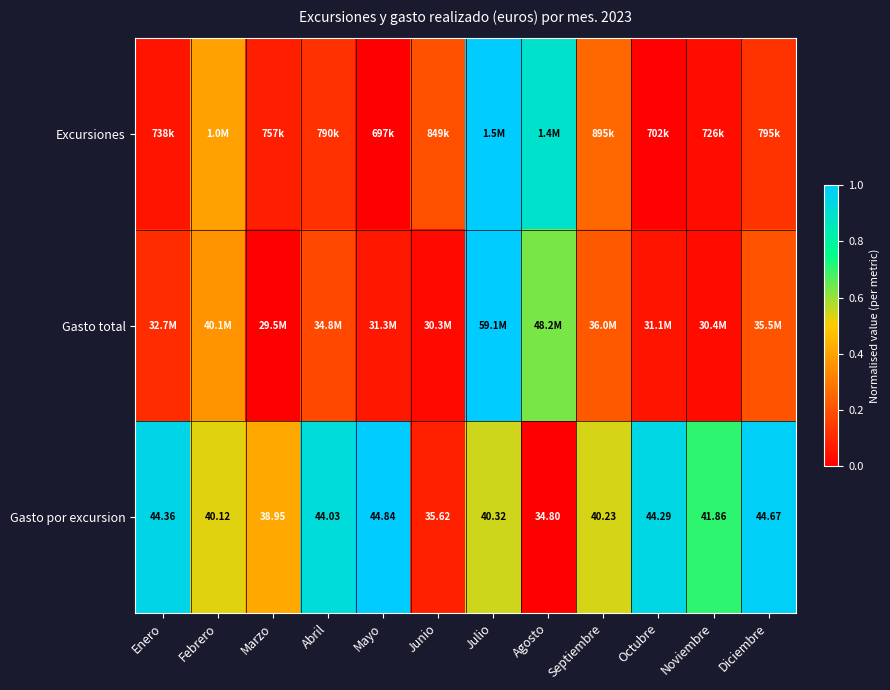

At which category does the chart reach its peak across all series?

Julio